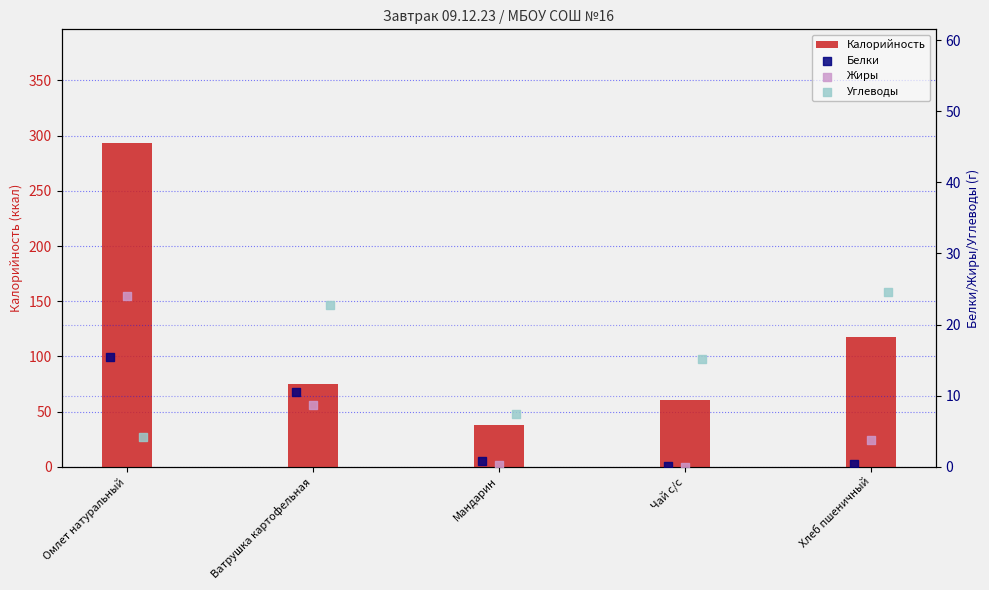

At how many categories does at least one series exceed 77?

2